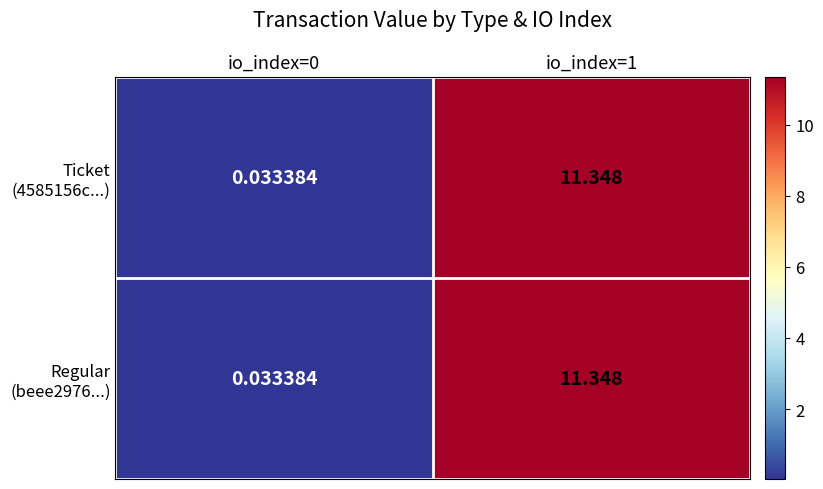

How many series are shown in this chart?

2